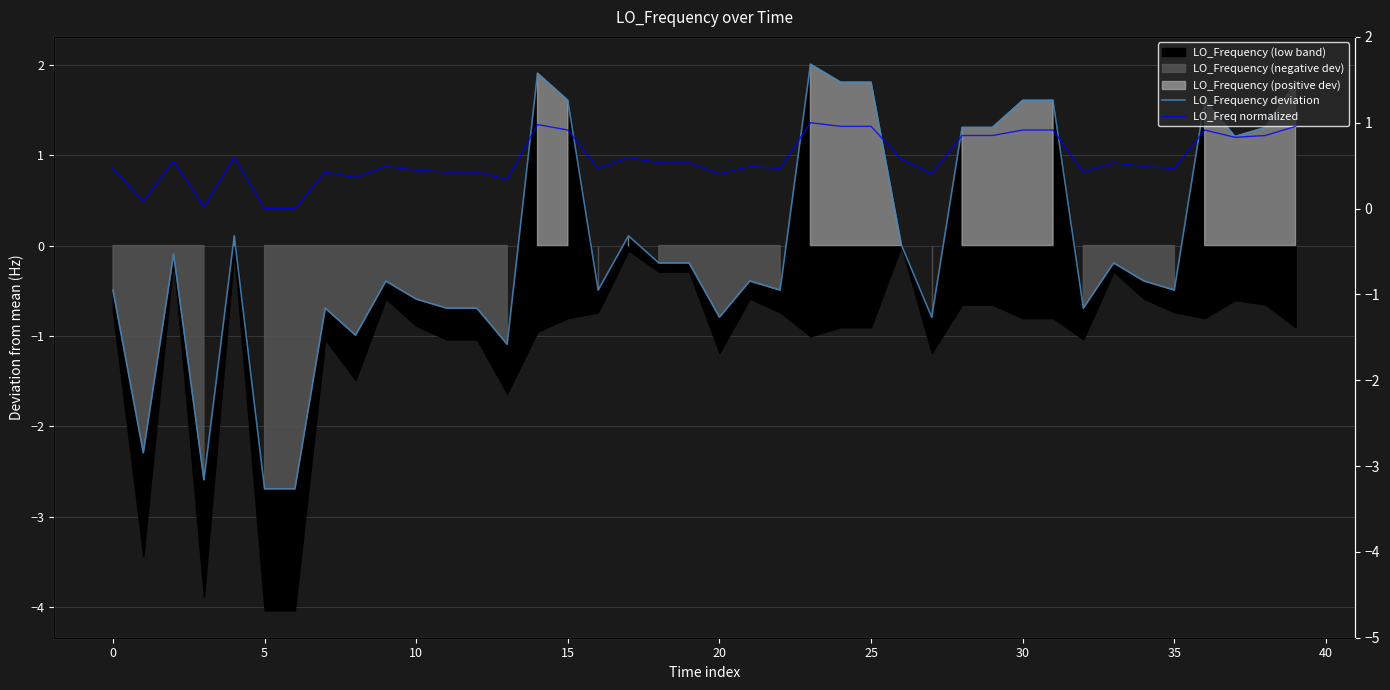

True or false: LO_Freq normalized has more than 2 points higher than both neighbors.

True